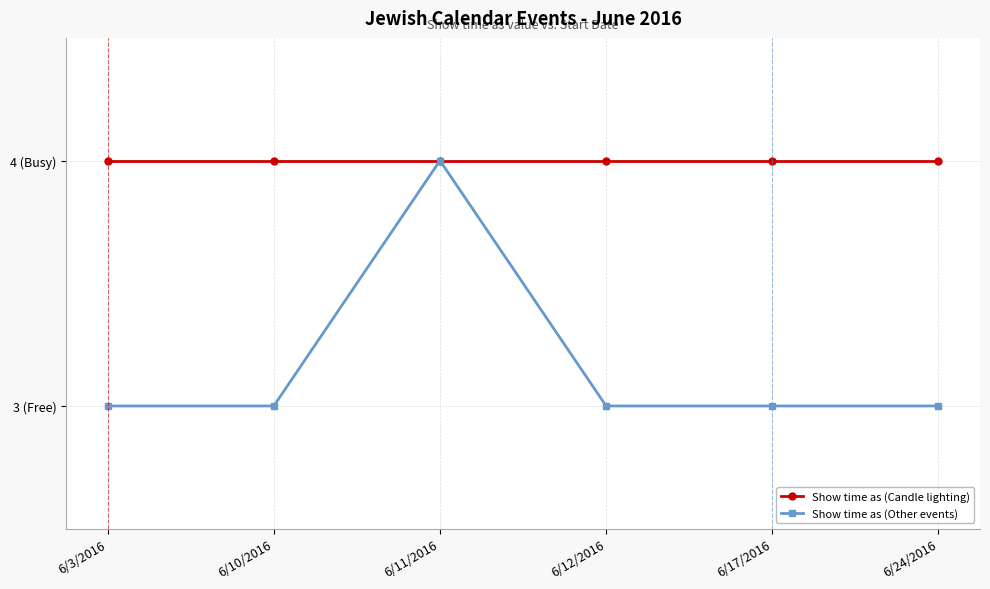

Which series has the largest total across all categories?

Show time as (Candle lighting)